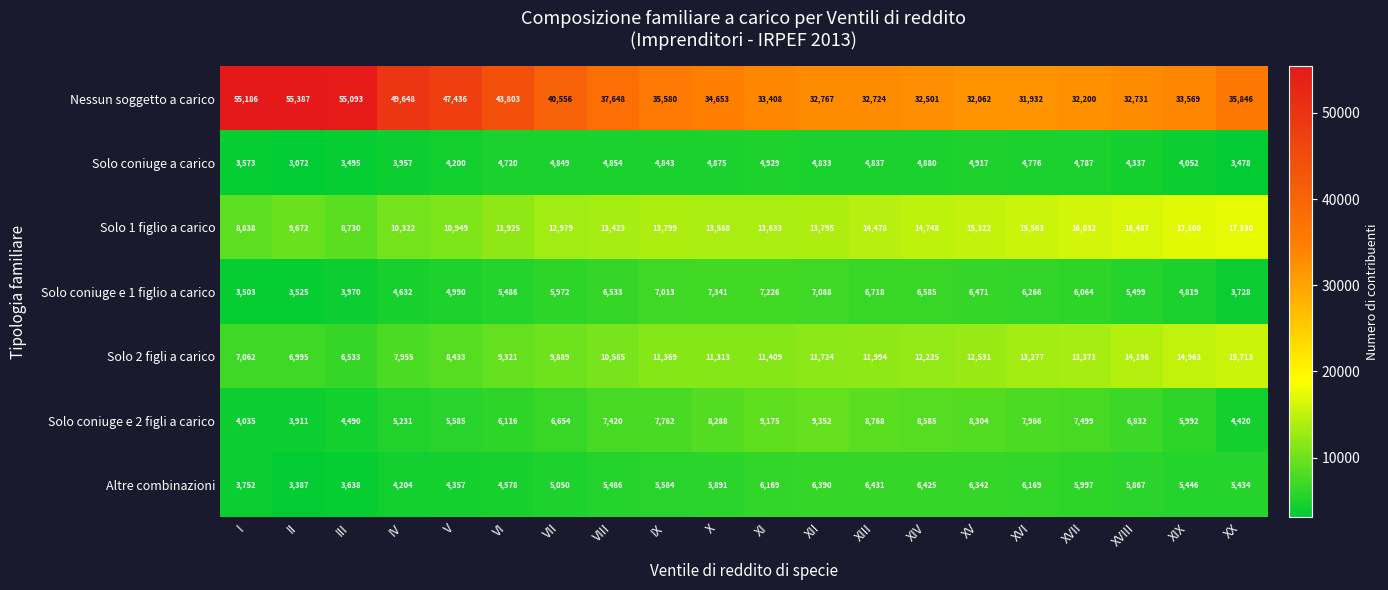

How many series are shown in this chart?

7